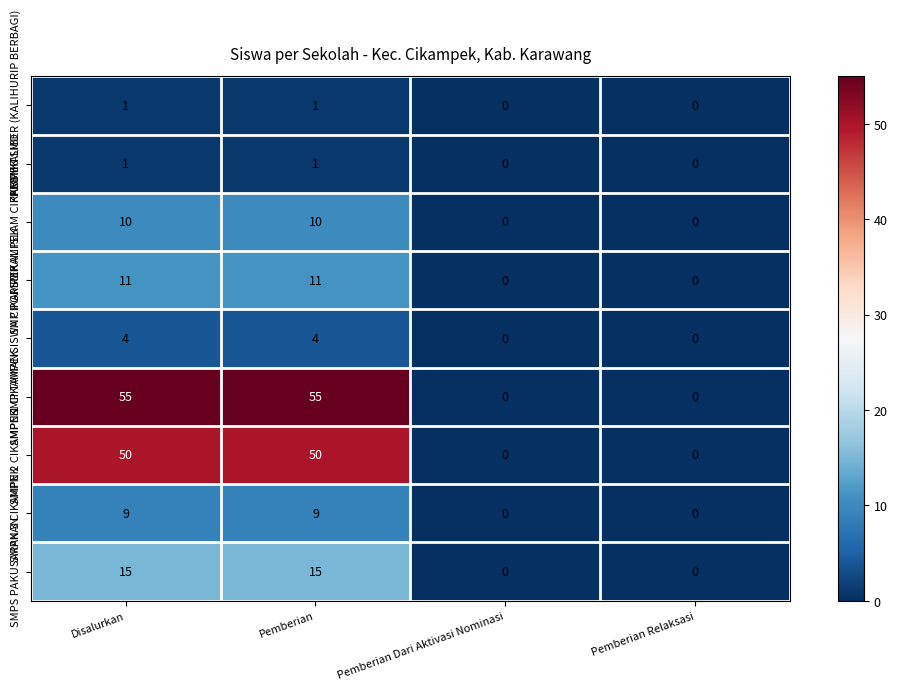

The value of SMP TAMANSISWA CIKAMPEK at Pemberian Dari Aktivasi Nominasi is 2. True or false?

False